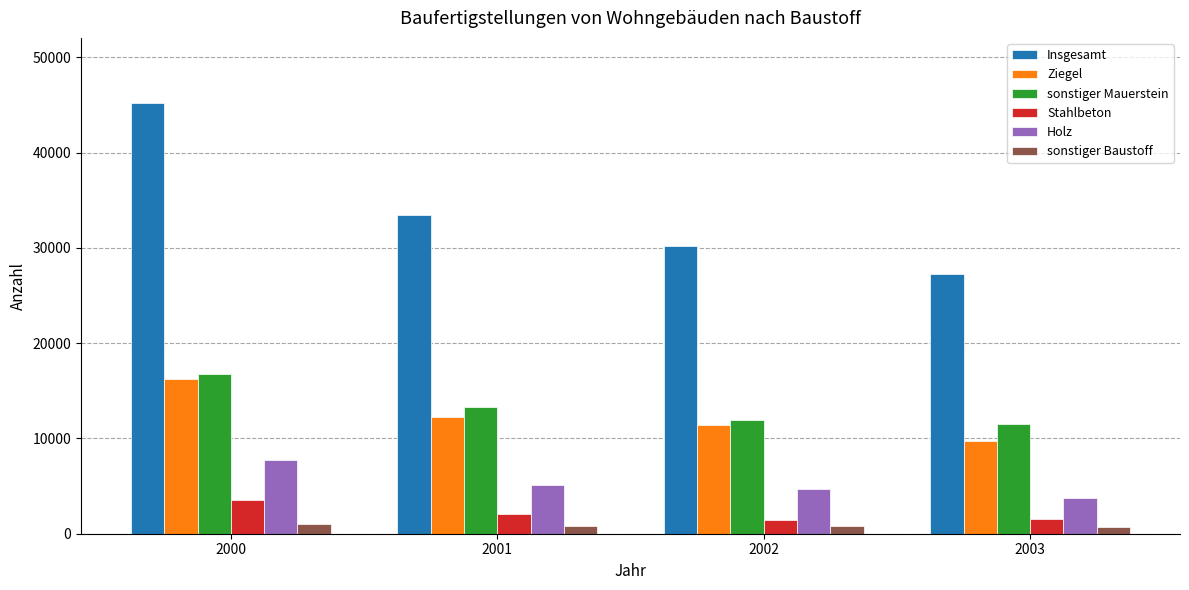

How many distinct data groups are displayed?

6